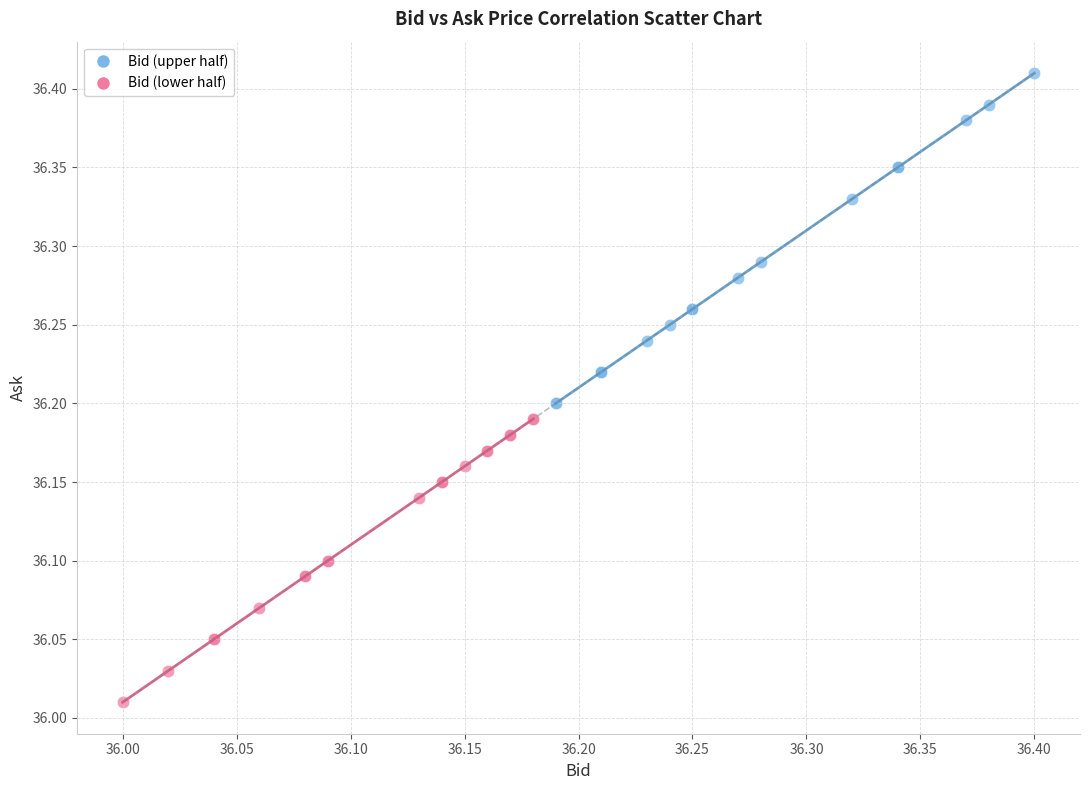

Which series contains the highest Y value?

Bid (upper half)